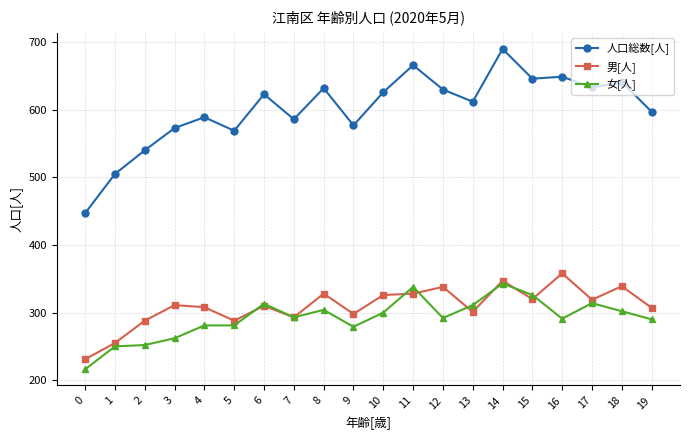

What is the average value of the 女[人] series?

292